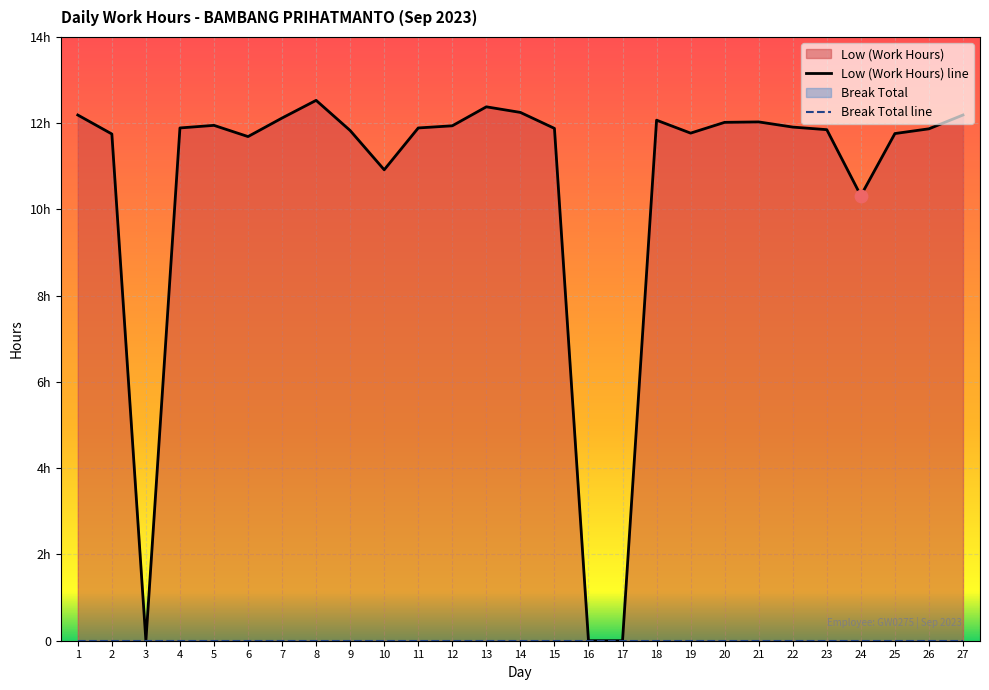

What is the change in value from 1 to 20?

-0.2